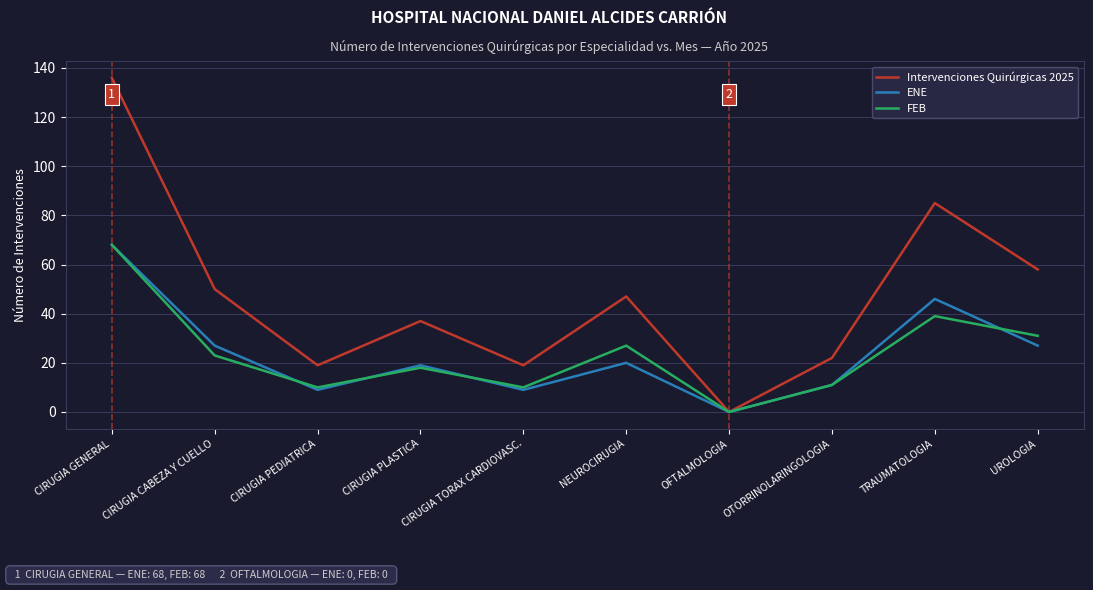

True or false: FEB and ENE cross at least once.

True